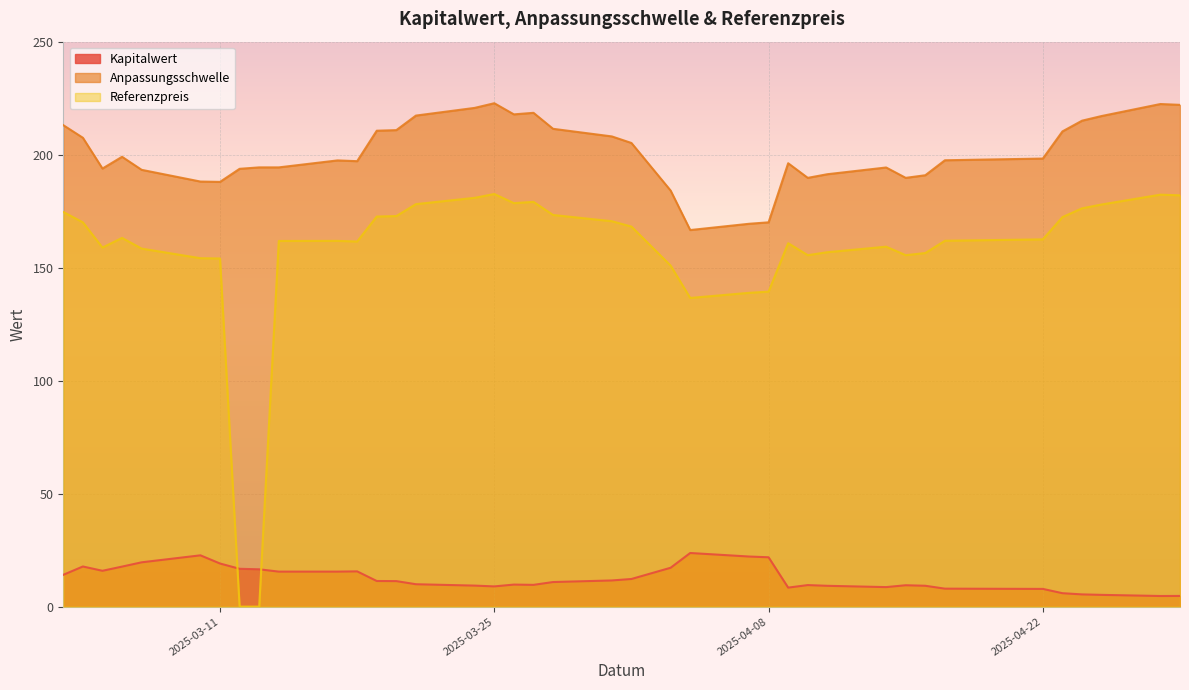

What is the total value across all series at 12?

365.4